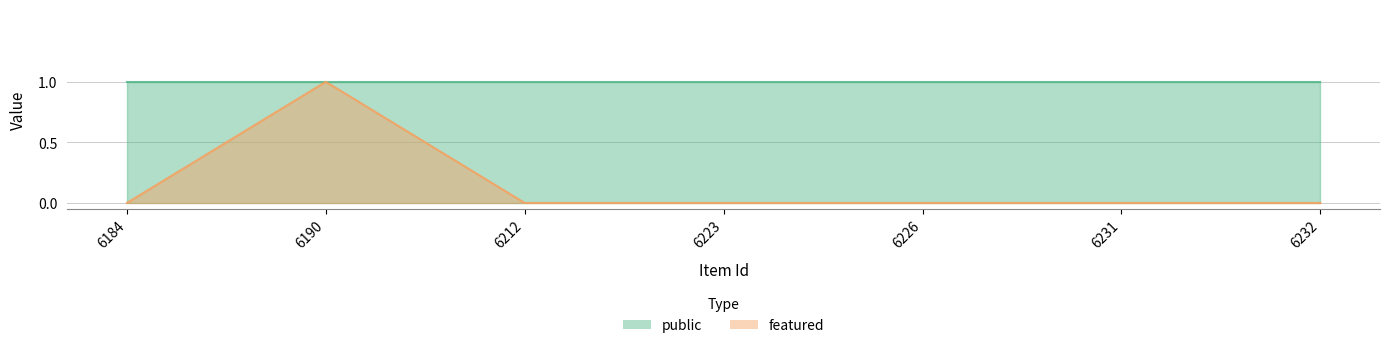

True or false: the data has more than 0 interior local peaks.

True